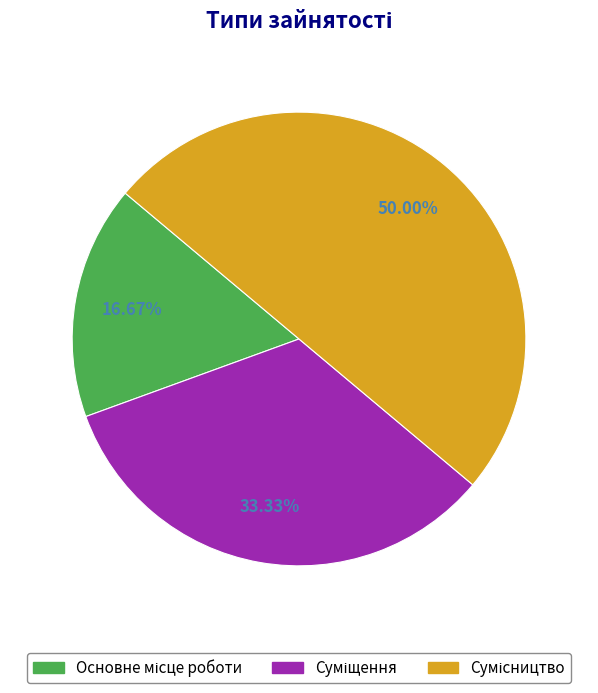

Count the number of slices in the pie.

3